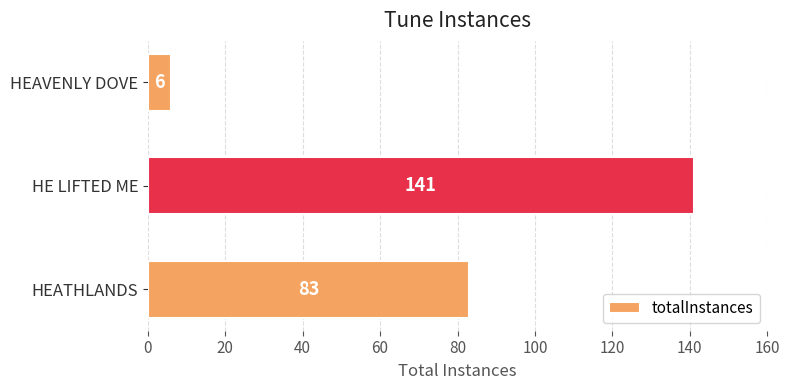

Are the bars horizontal?

Yes